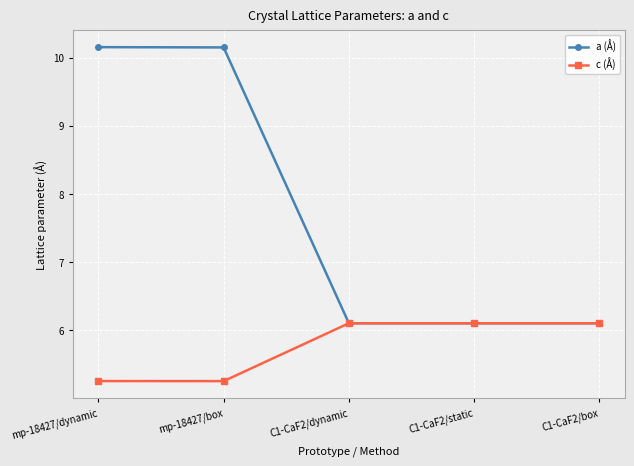

What are all the series names shown in the legend?

a (Å), c (Å)